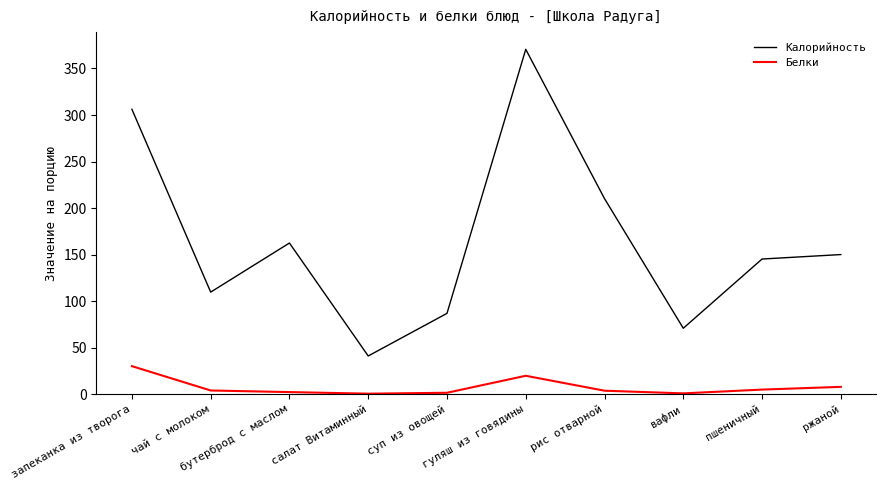

Count the number of data series in this chart.

2